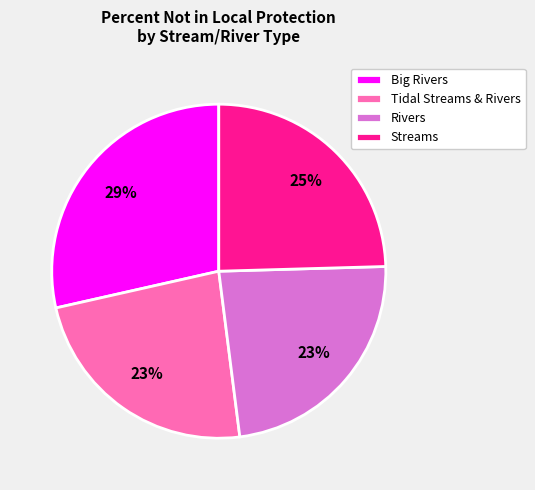

Is the sum of Big Rivers and Streams greater than half?

Yes